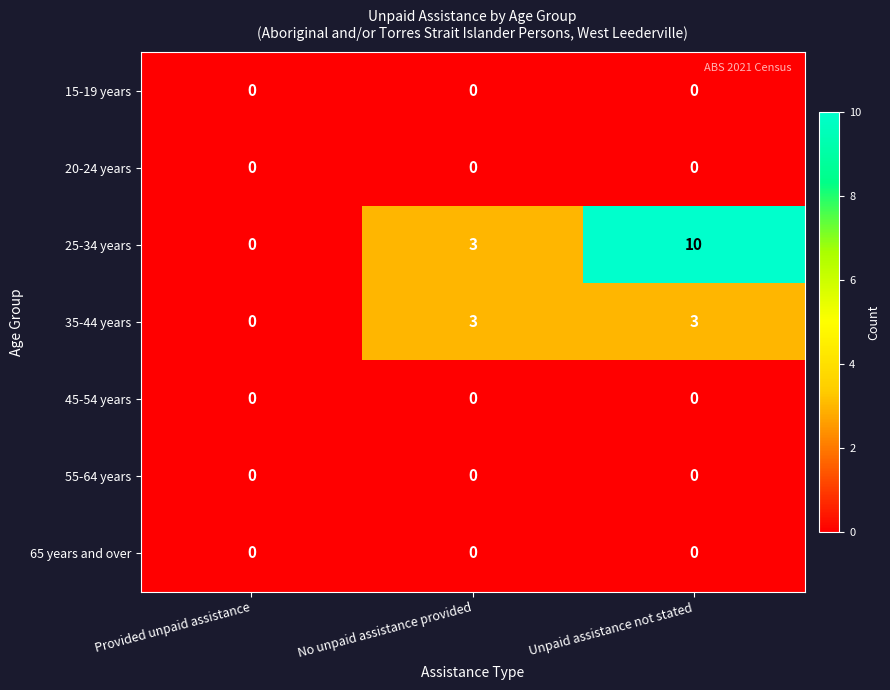

What is the total value across all series at Unpaid assistance not stated?

13